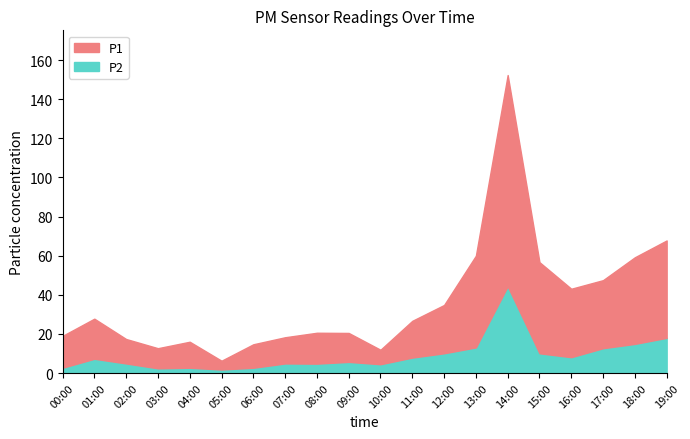

What are all the series names shown in the legend?

P1, P2